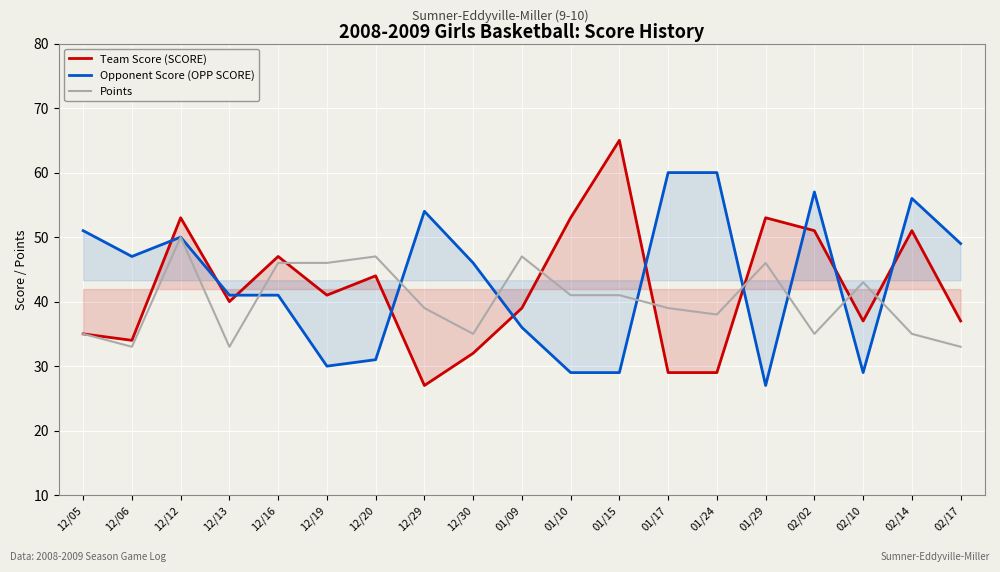

At how many categories does at least one series exceed 42?

18